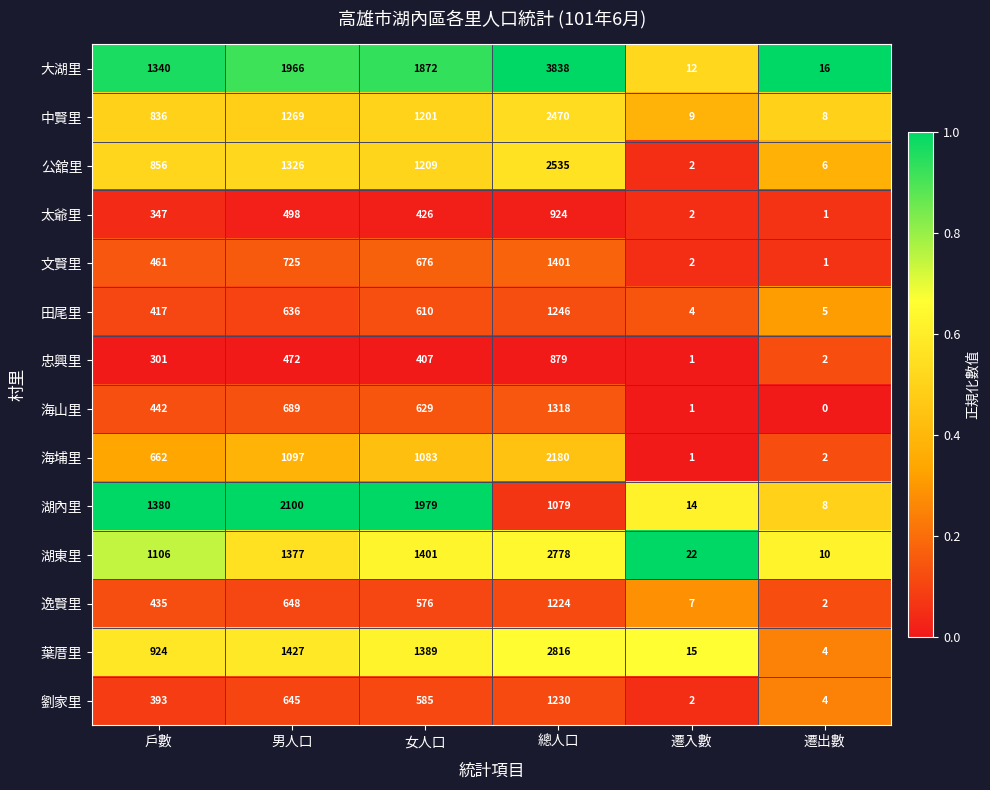

True or false: 中賢里 has a value of 1330 at 總人口.

False